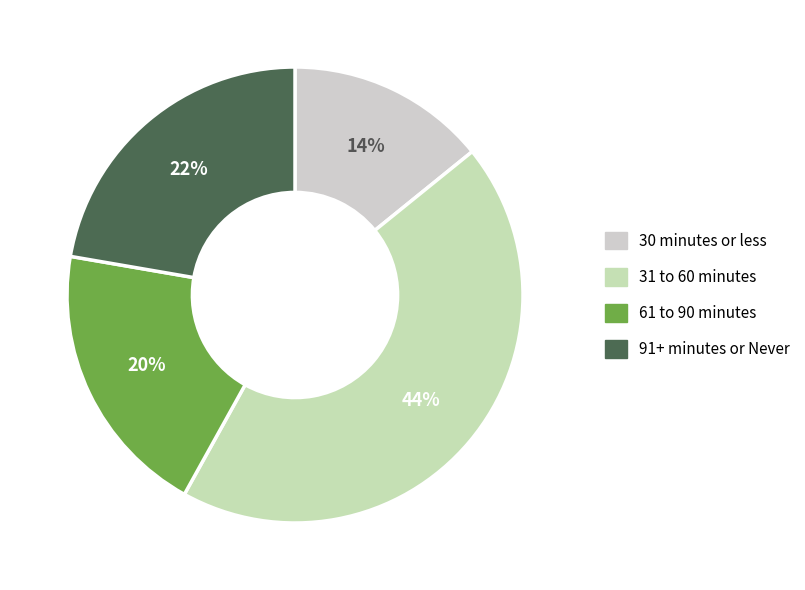

How many segments does this pie chart have?

4